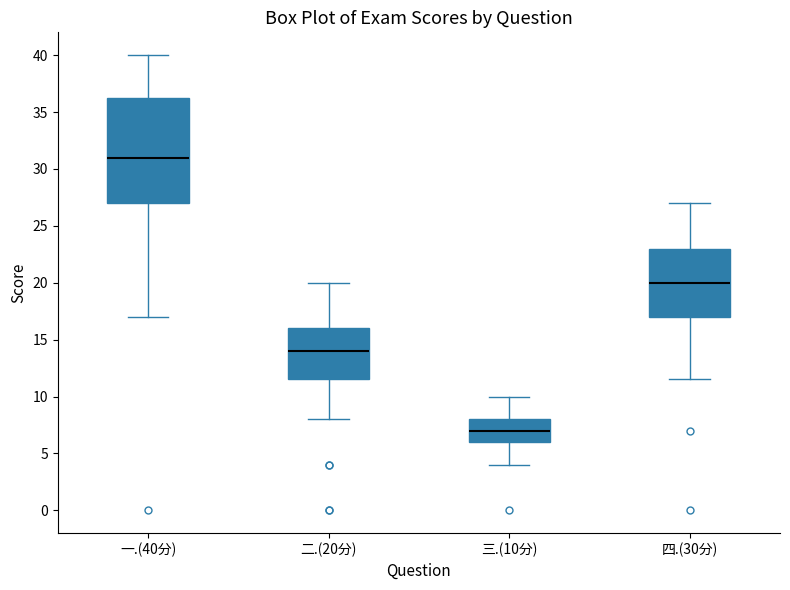

Comparing the boxes themselves (not the whiskers), which one is the tallest?

一.(40分)